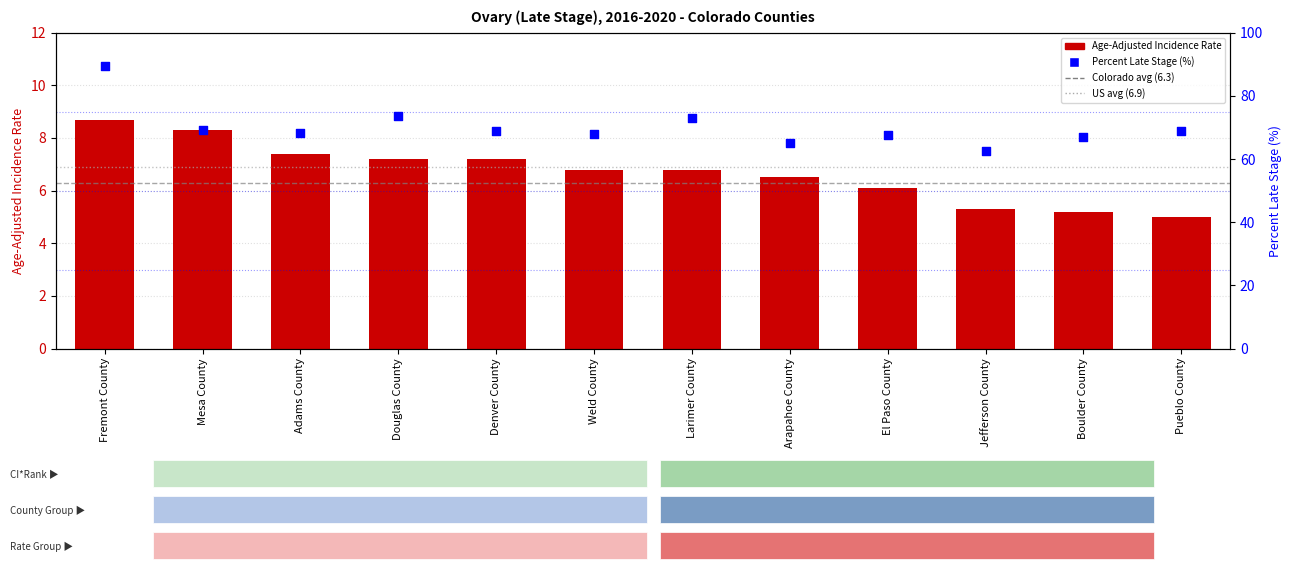

Which series has the largest total across all categories?

Percent Late Stage